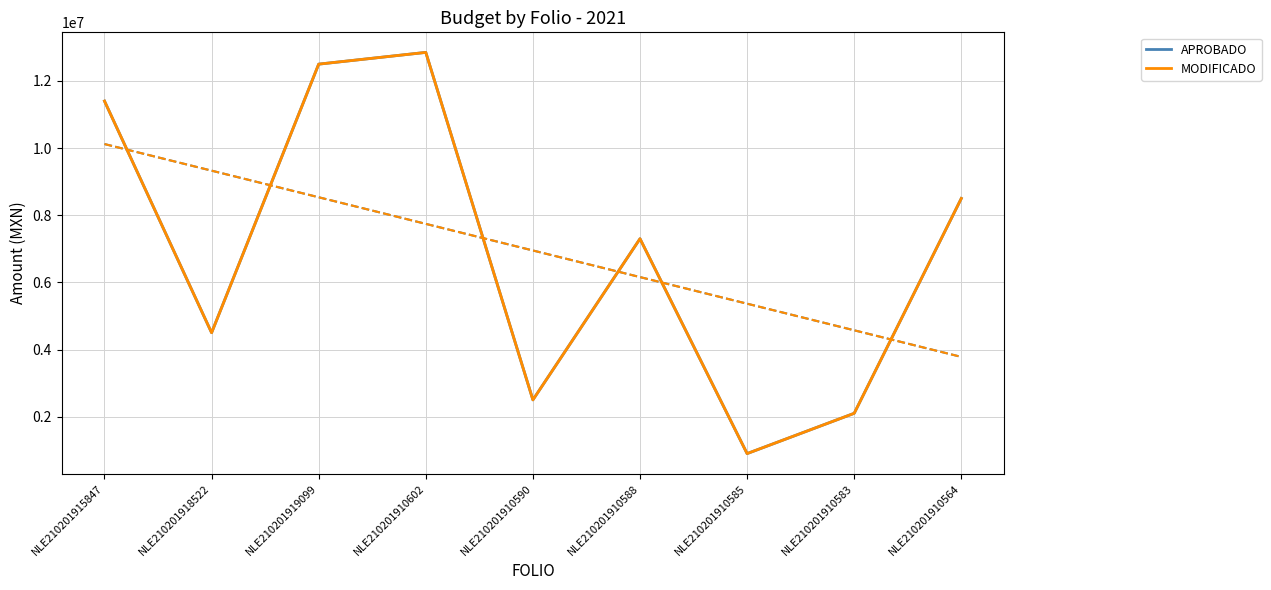

What are all the series names shown in the legend?

APROBADO, MODIFICADO